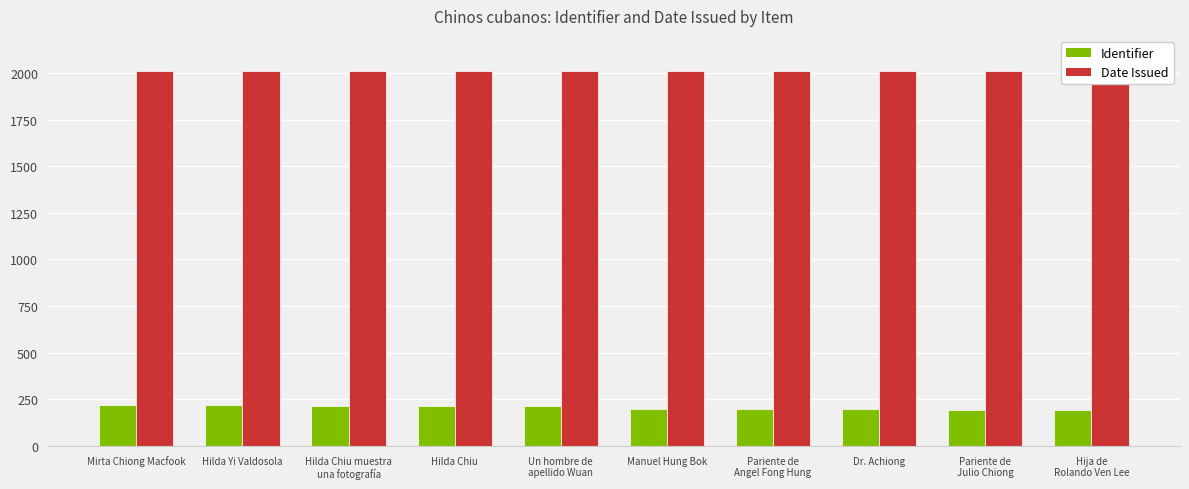

How many groups of bars are there?

10